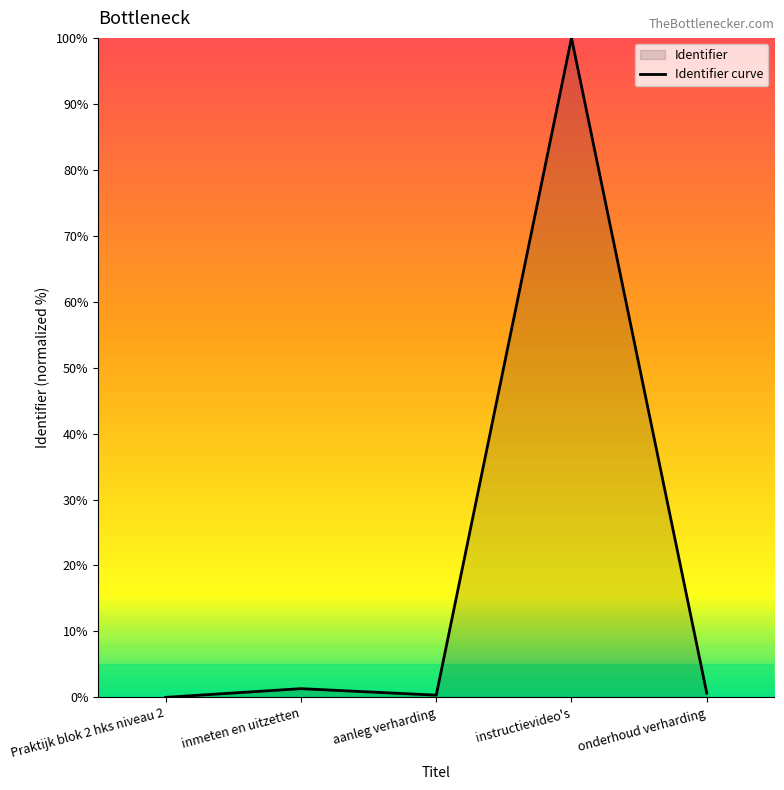

Rank the categories by value from highest to lowest.

instructievideo's, inmeten en uitzetten, onderhoud verharding, aanleg verharding, Praktijk blok 2 hks niveau 2